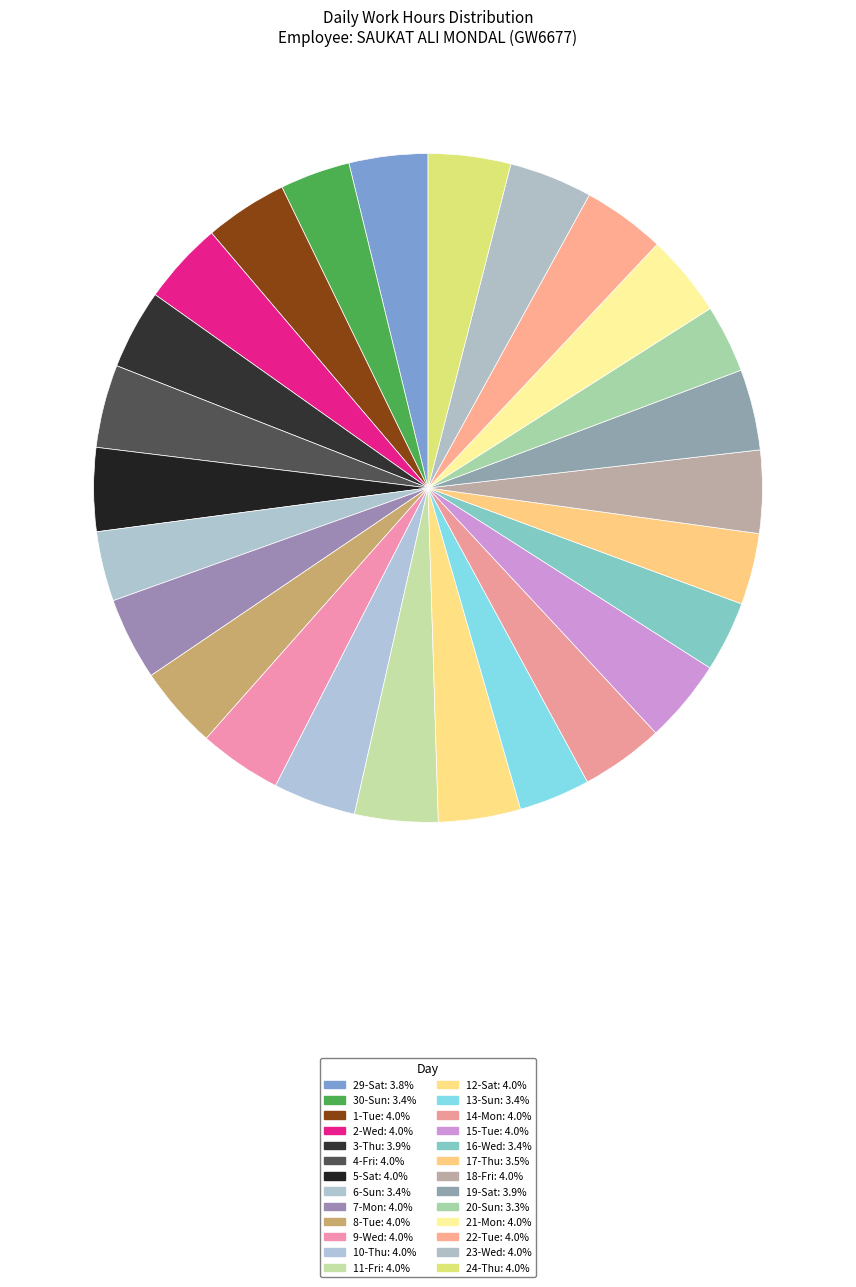

How many segments does this pie chart have?

26